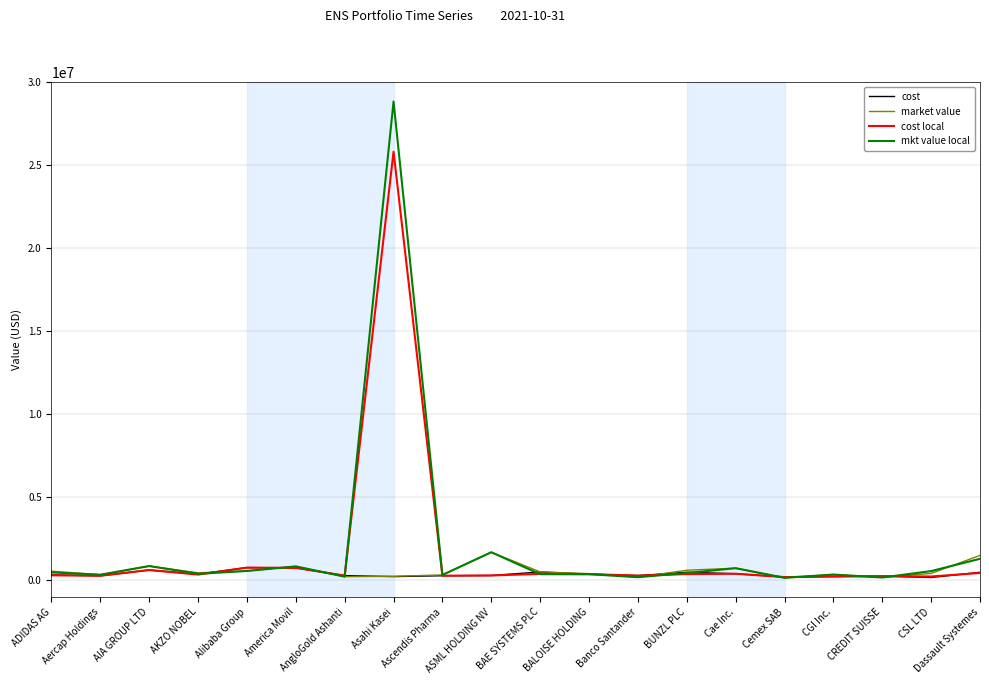

Rank the series by their maximum value, from highest to lowest.

mkt value local, cost local, market value, cost